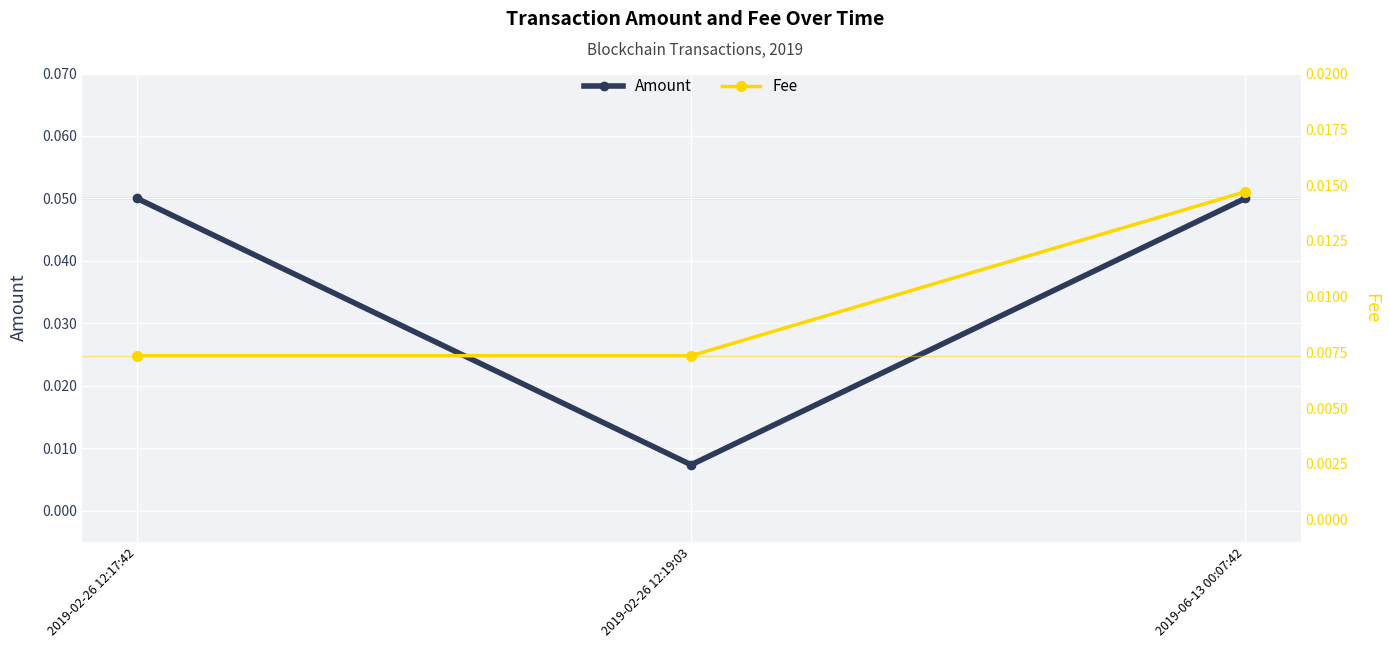

Rank the categories by Amount value from lowest to highest.

2019-02-26 12:19:03, 2019-02-26 12:17:42, 2019-06-13 00:07:42